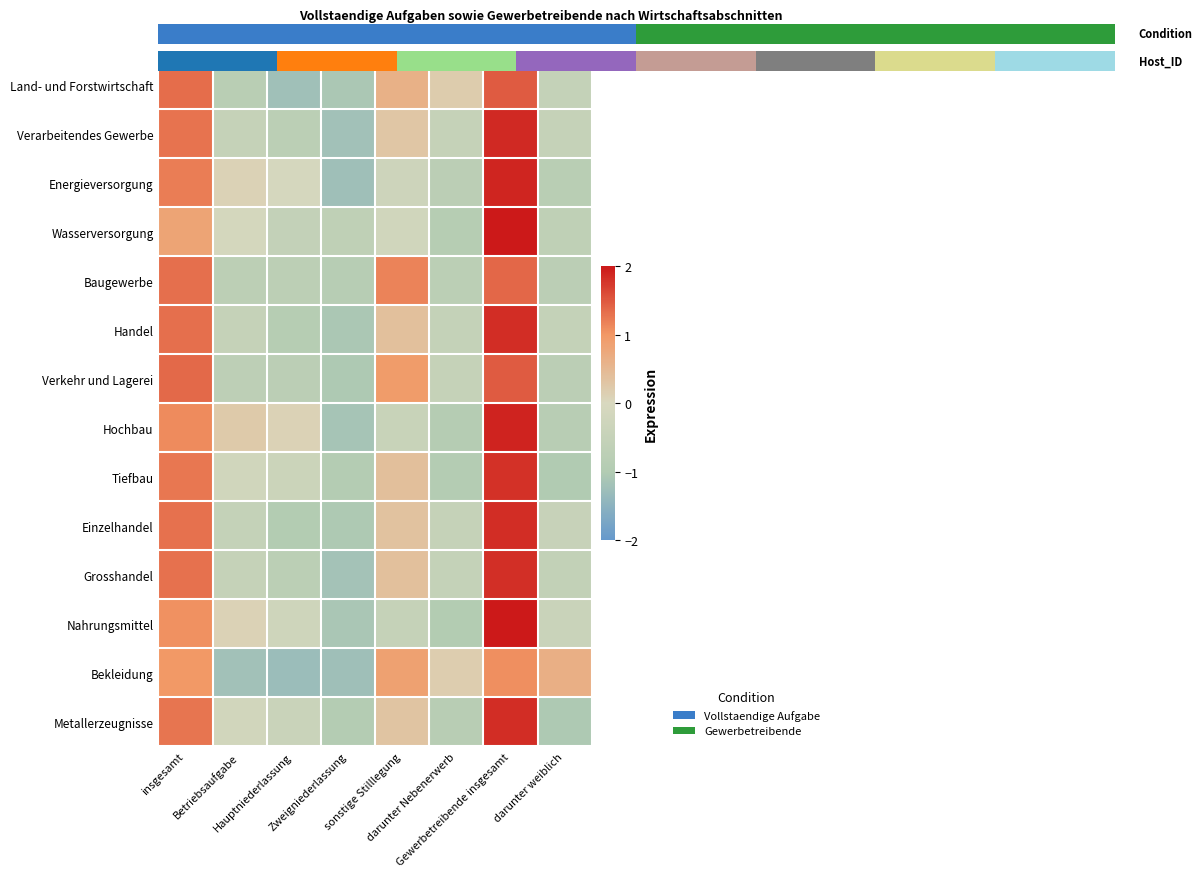

The value of Handel at darunter Nebenerwerb is -0.7. True or false?

False